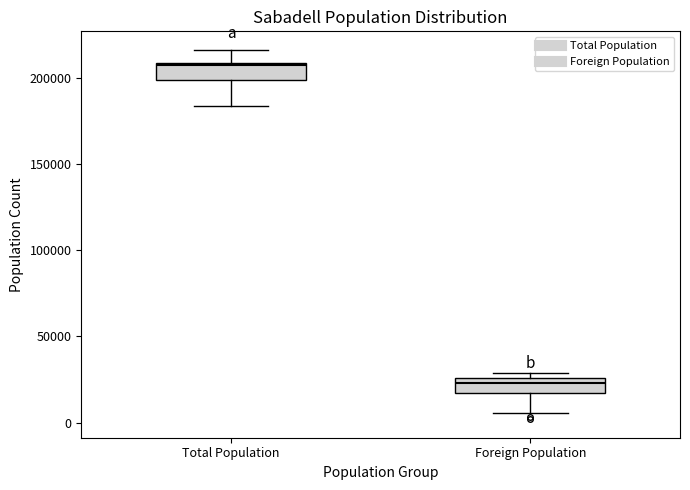

Reading left to right, transcribe this box plot: for each box, give where its median line is, the range the box spans, and where its two whiskers end, as read against the y-axis. The values are not printed on the chart, so give them approximately, as read against the axis.

Total Population: median 205000, box 200000 to 210000, whiskers 185000 to 215000
Foreign Population: median 25000 (inside the box), box 15000 to 25000, whiskers 5000 to 30000